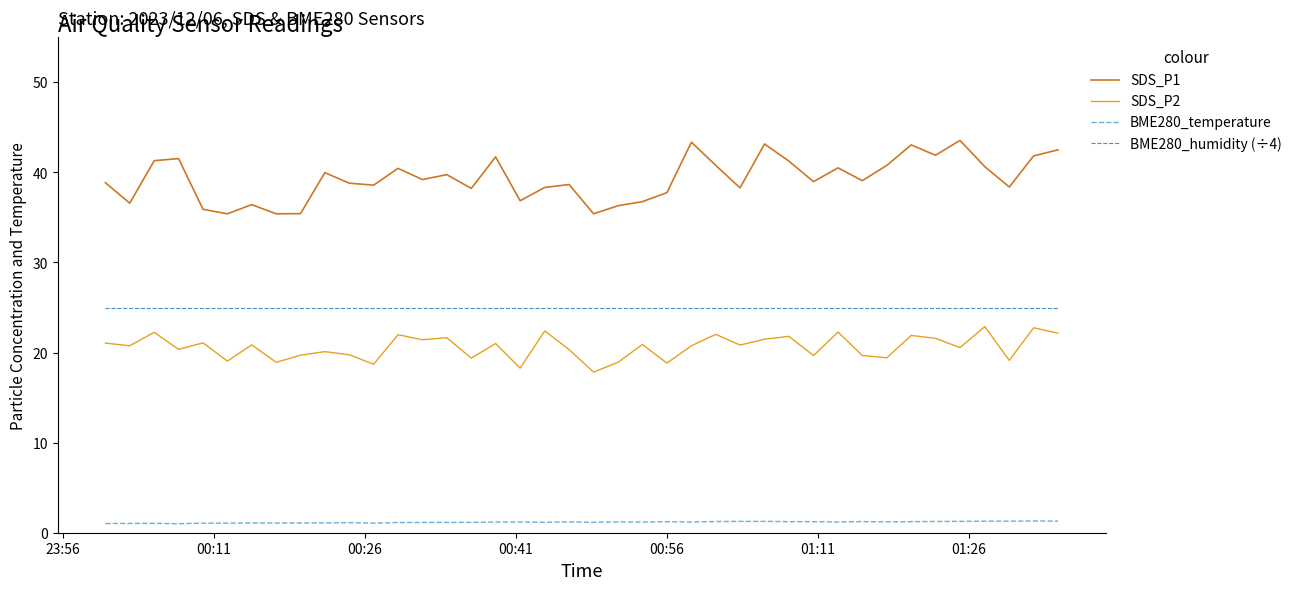

True or false: SDS_P1 and SDS_P2 cross at least once.

False